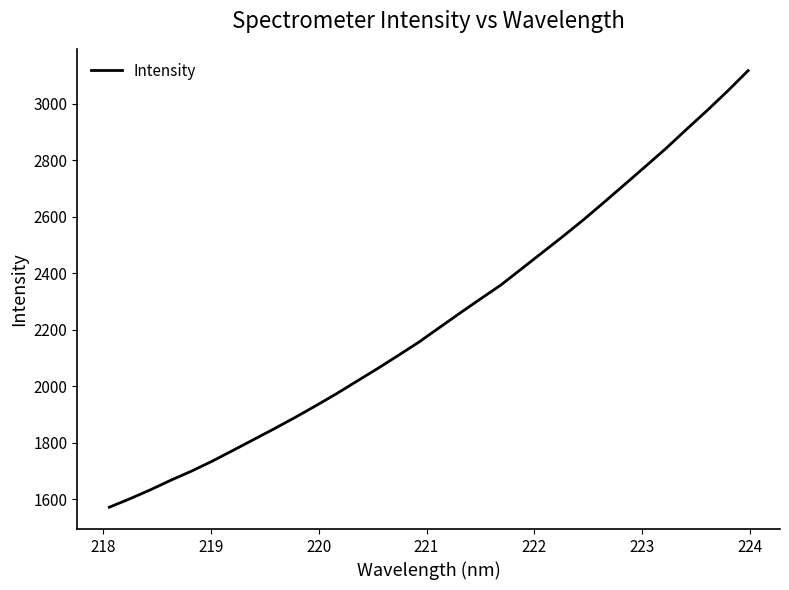

What is the difference between the maximum and minimum values?

1545.1